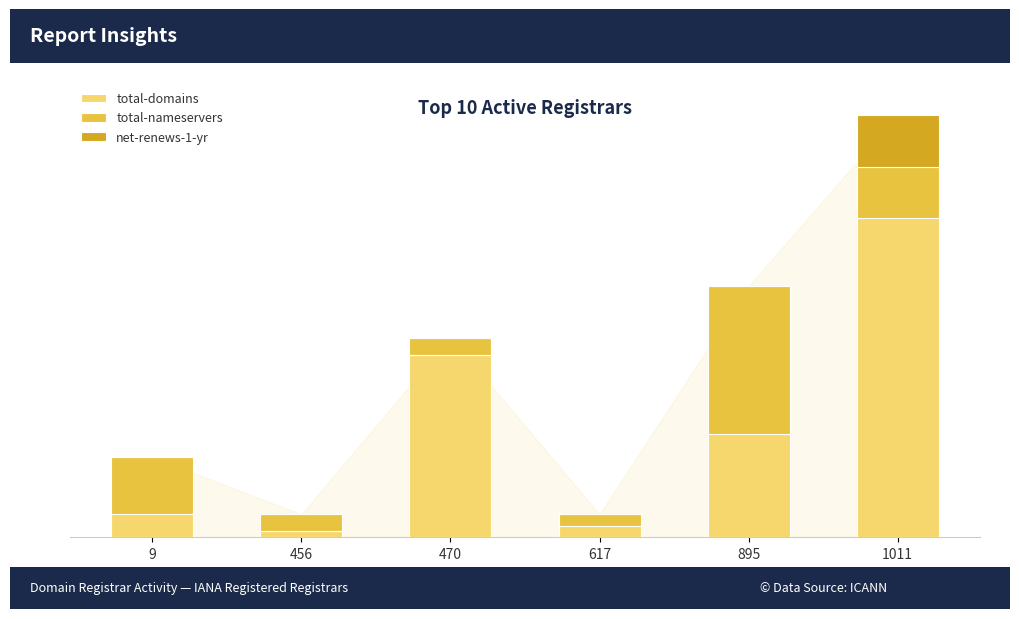

Are the bars horizontal?

No